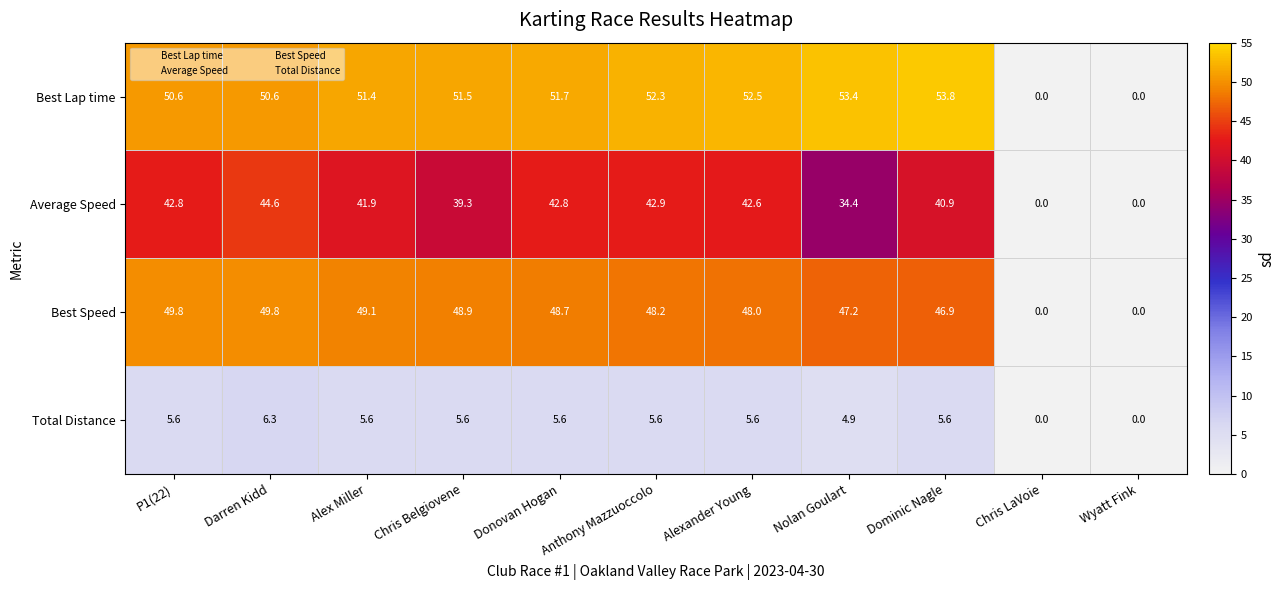

What is the difference between the highest and lowest values at Dominic Nagle?

48.2